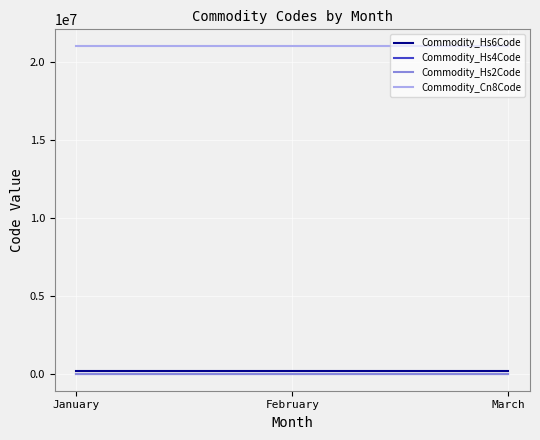

Reading right to left, list all the values displayed in this chart.

Commodity_Hs6Code: March=210690	February=210690	January=210690
Commodity_Hs4Code: March=2106	February=2106	January=2106
Commodity_Hs2Code: March=21	February=21	January=21
Commodity_Cn8Code: March=21069098	February=21069098	January=21069098